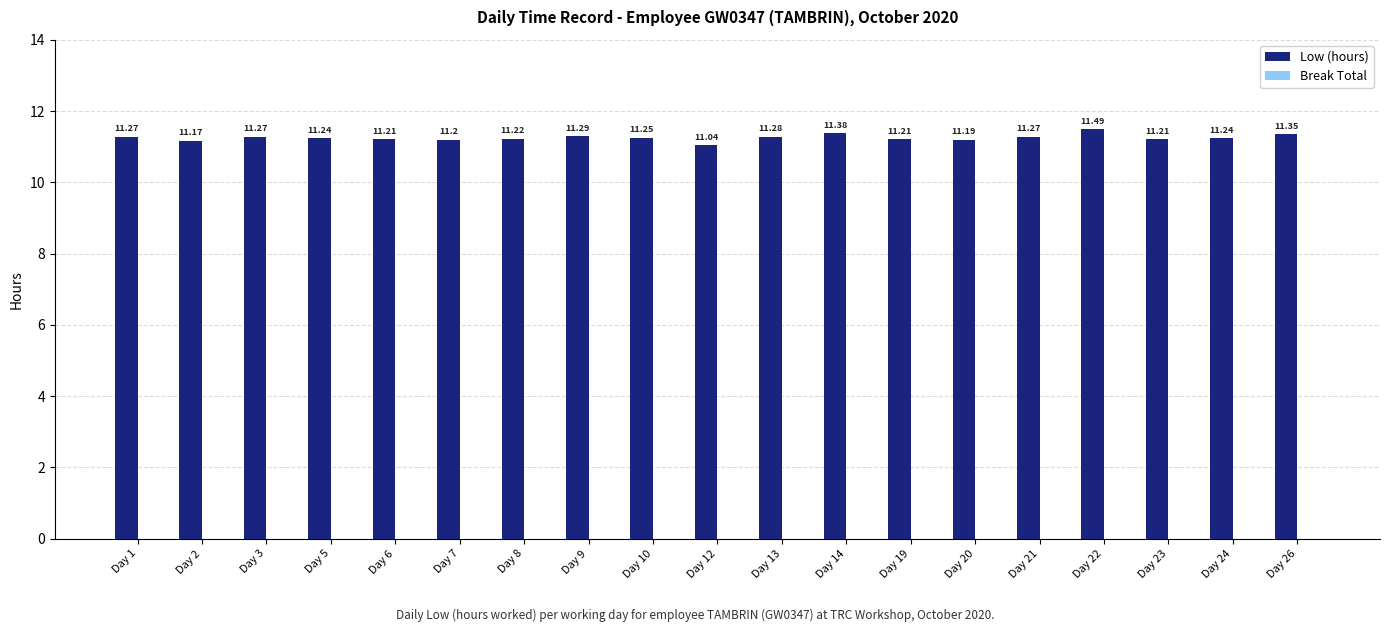

What is the average value?

11.3